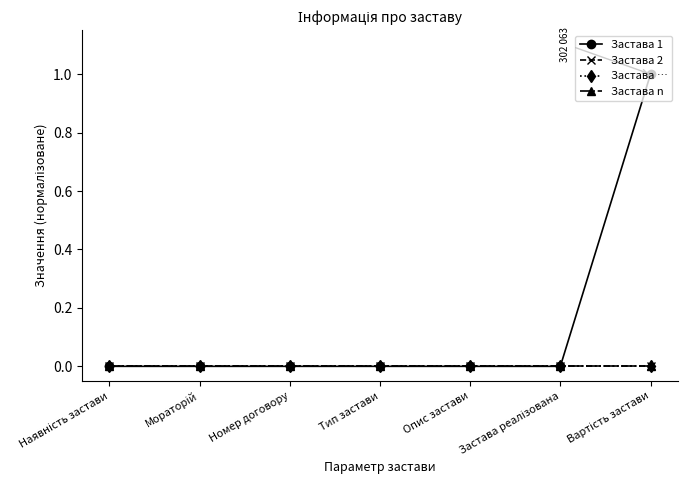

Which series has the largest total across all categories?

Застава 1